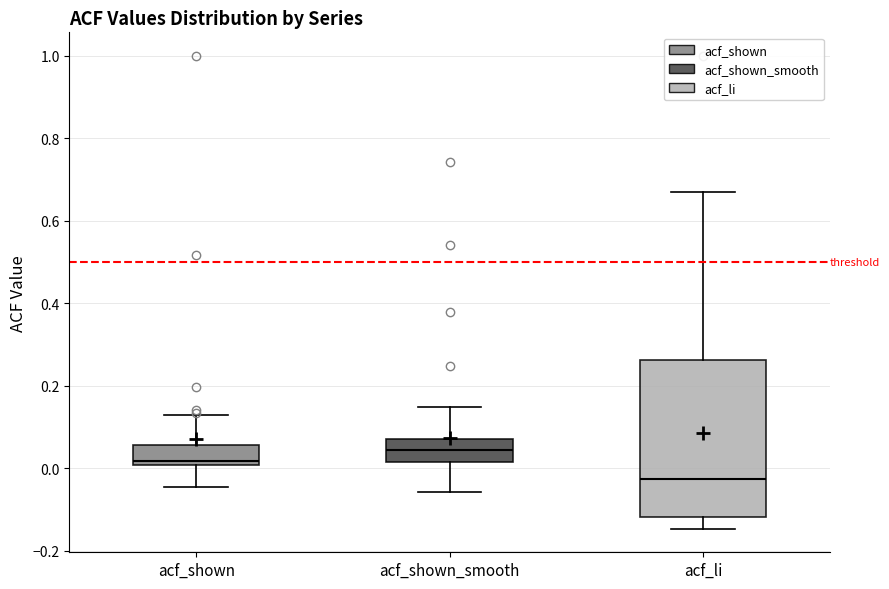

Where does the upper whisker of the box for acf_li end on the y-axis? The values are not printed on the chart, so give them approximately, as read against the axis.

0.66